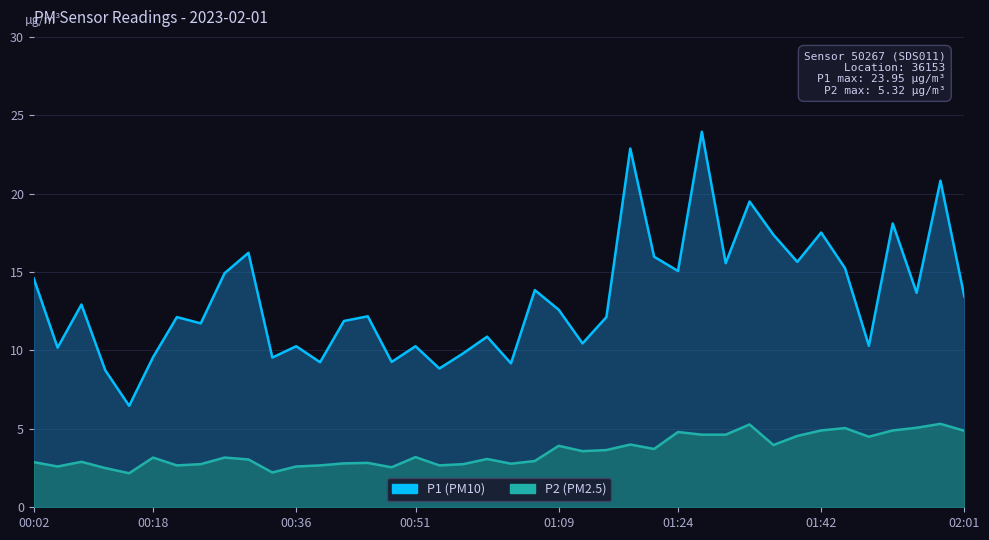

Rank the categories by P1 value from highest to lowest.

01:27, 01:18, 01:57, 01:33, 01:51, 01:42, 01:36, 00:30, 01:21, 01:39, 01:30, 01:45, 01:24, 00:27, 00:02, 01:06, 01:54, 02:01, 00:08, 01:09, 00:45, 00:21, 01:15, 00:42, 00:24, 01:00, 01:12, 01:48, 00:36, 00:51, 00:05, 00:57, 00:18, 00:33, 00:48, 00:39, 01:03, 00:54, 00:12, 00:15